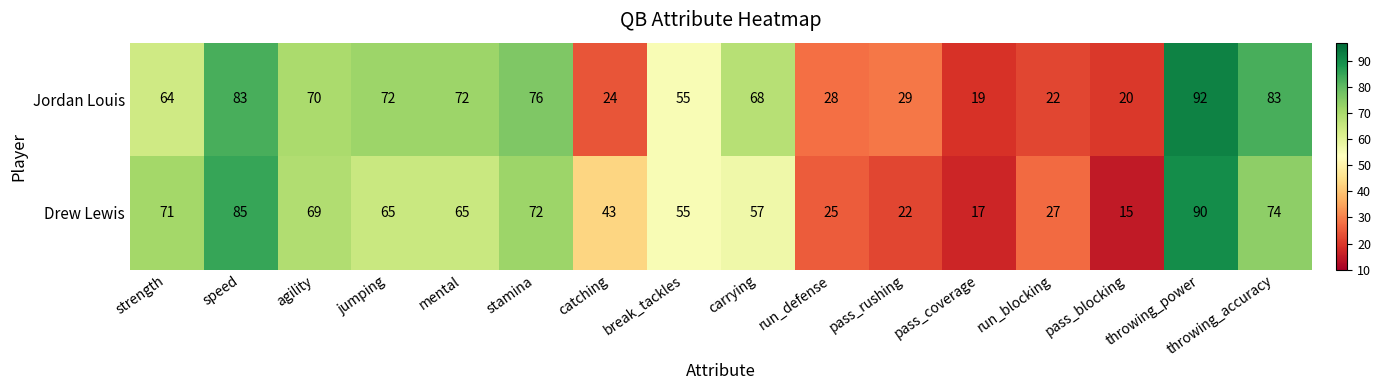

At how many categories does at least one series exceed 53?

10